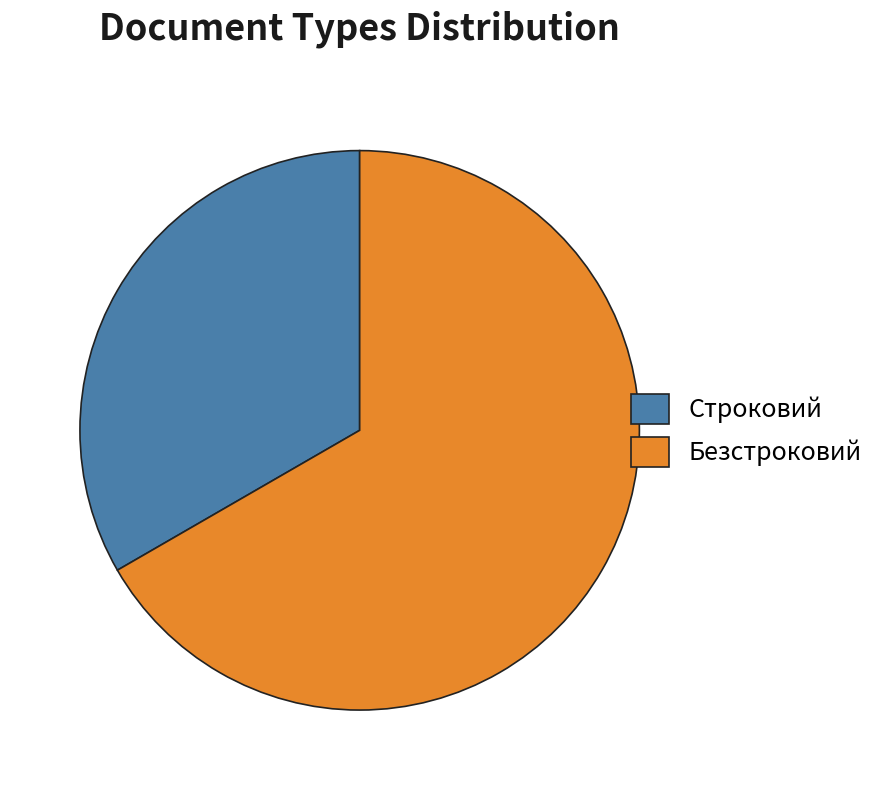

Between Строковий and Безстроковий, which is larger?

Безстроковий